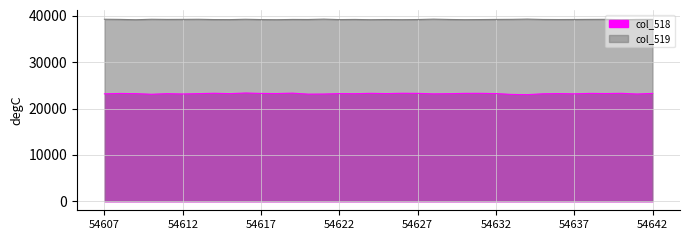

True or false: col_519 has a value of 15971 at 54619.

False